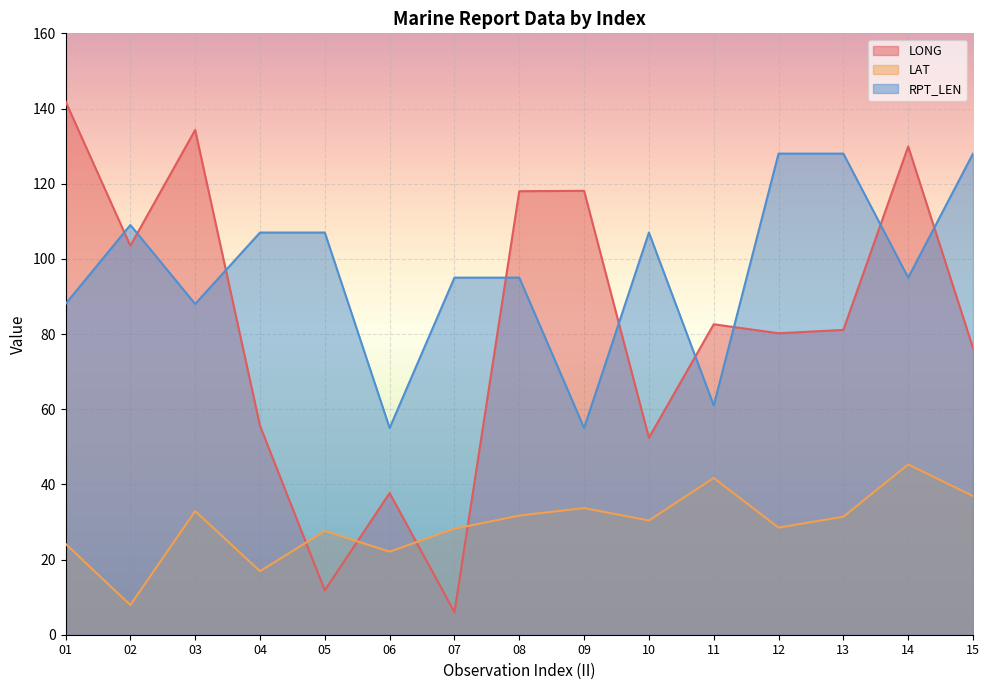

The LAT series shows 12.0 at 03. True or false?

False